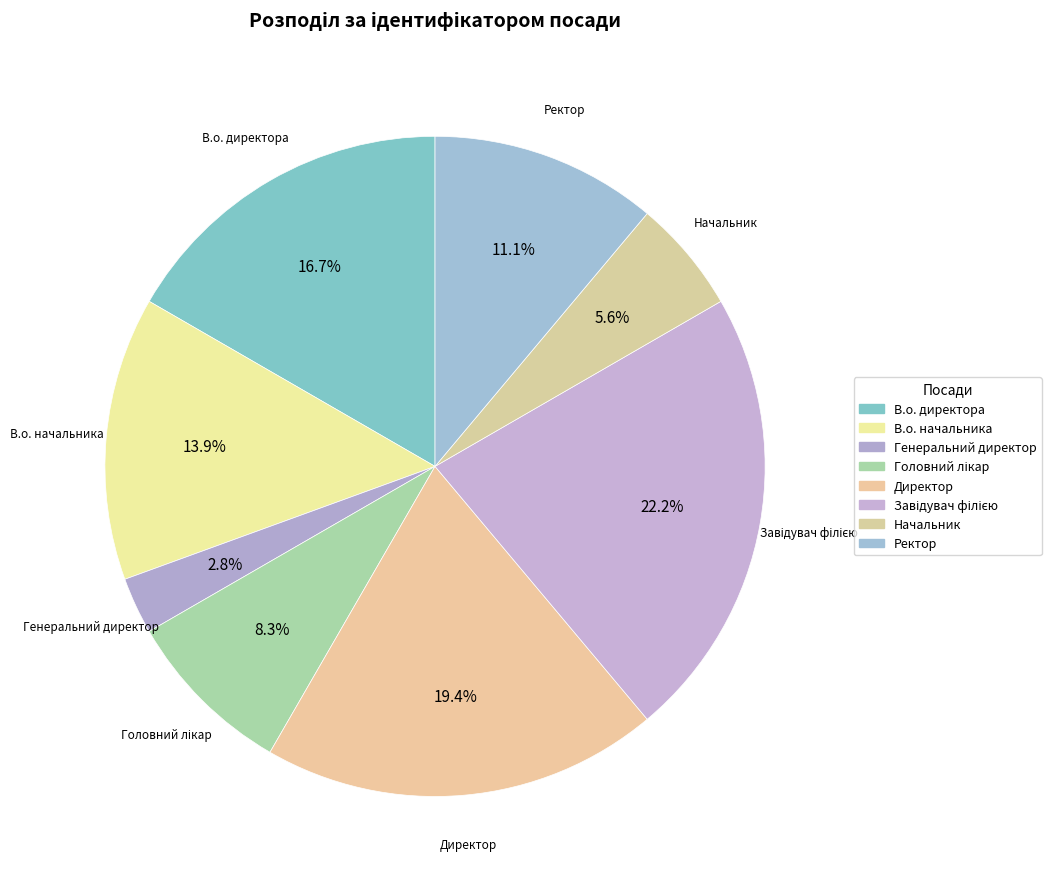

True or false: Начальник accounts for 11% of the total.

False